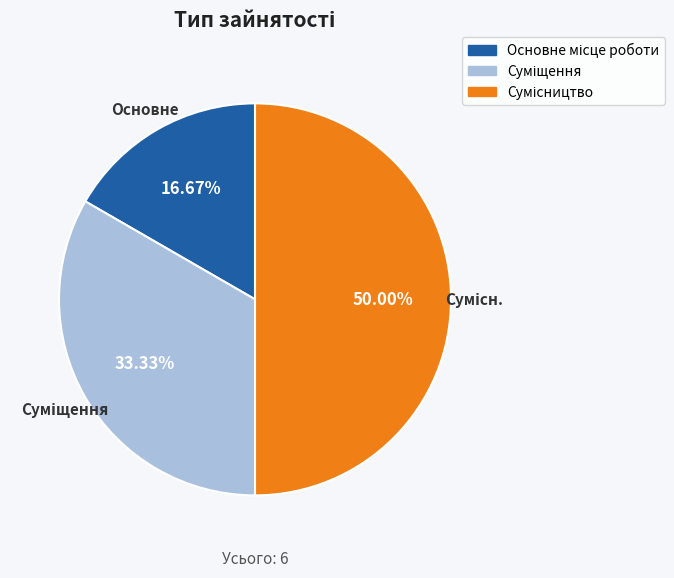

What percentage is the Основне місце роботи slice, to the nearest percent?

17%